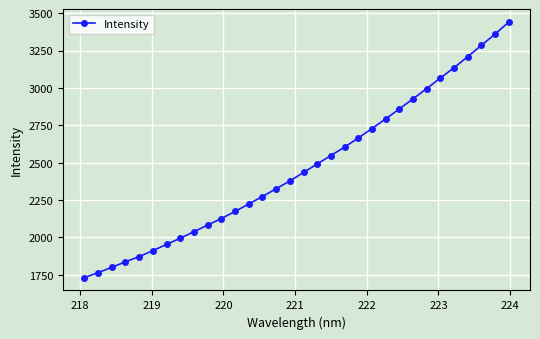

What is the difference between the maximum and minimum values?

1709.6